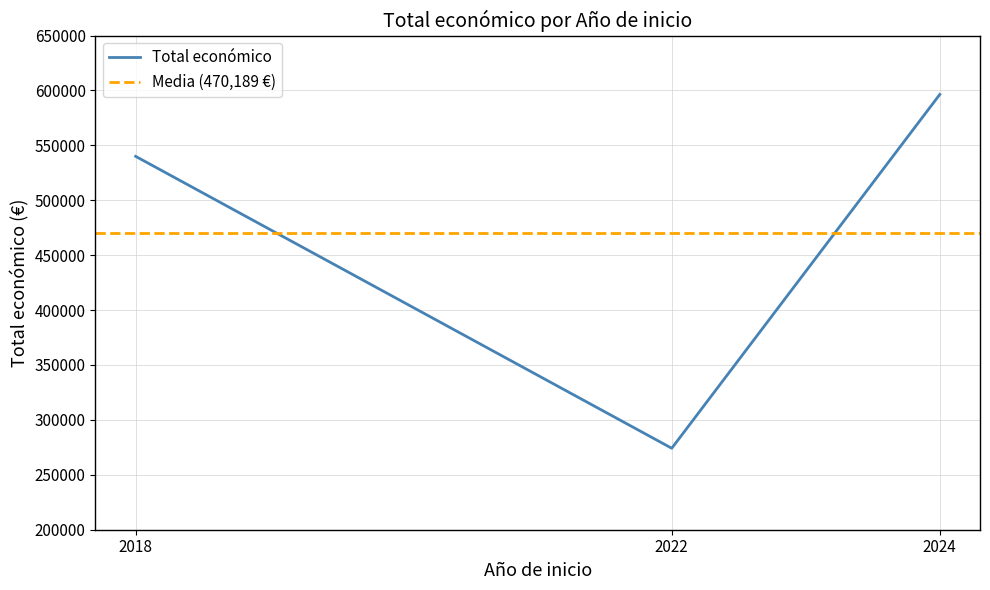

Read the value at 2024, to the nearest 10.

596380